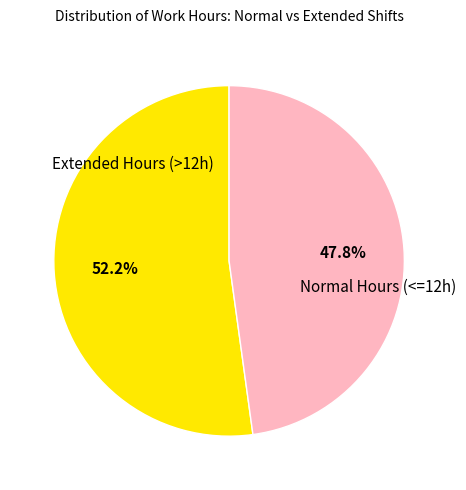

To the nearest percent, what is the difference between the largest and smallest slice percentages?

4%